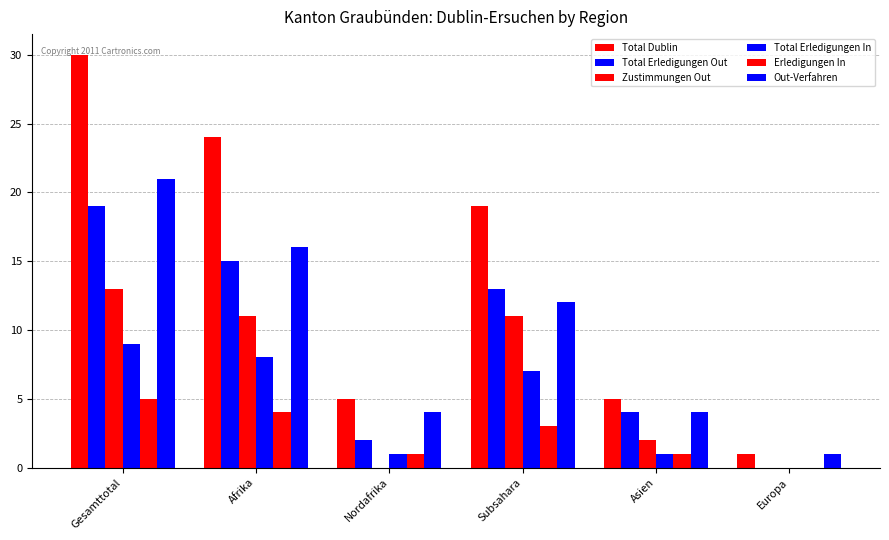

How many data points does each series have?

6